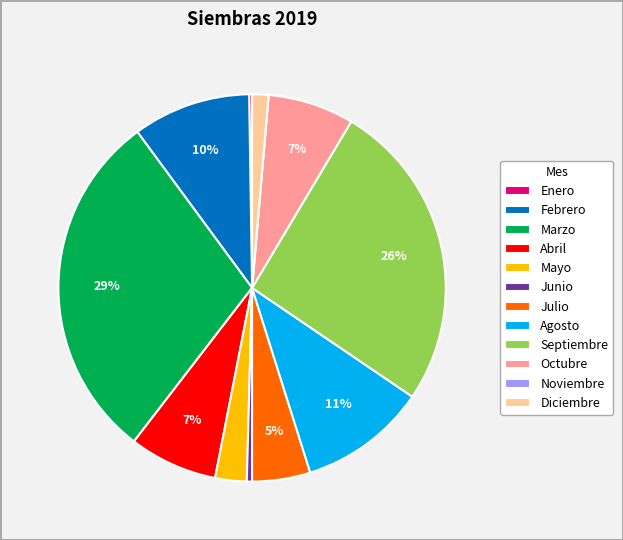

To the nearest percent, what is the average slice percentage?

8%